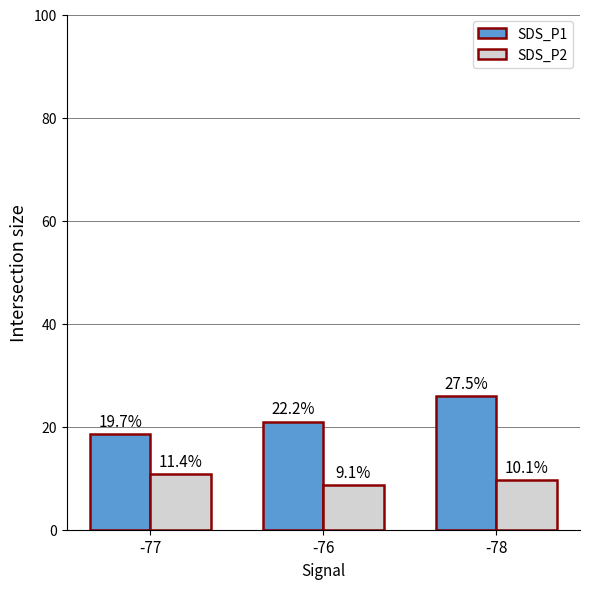

What are all the series names shown in the legend?

SDS_P1, SDS_P2